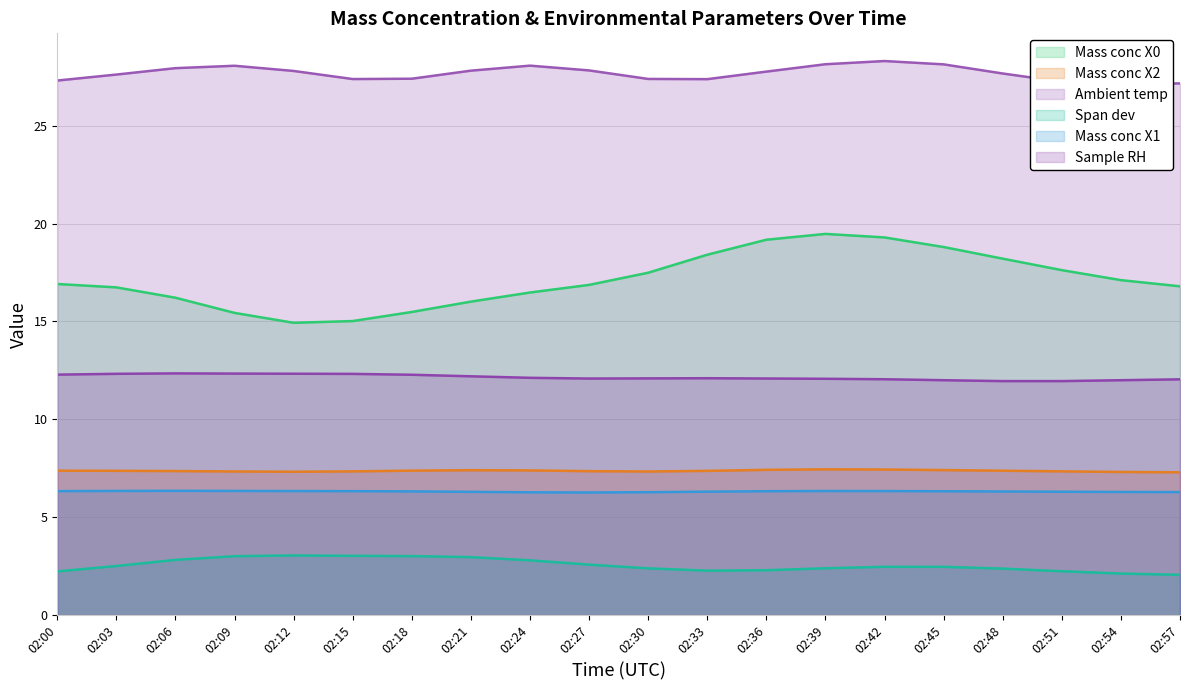

What is the minimum value for Span dev?

2.1